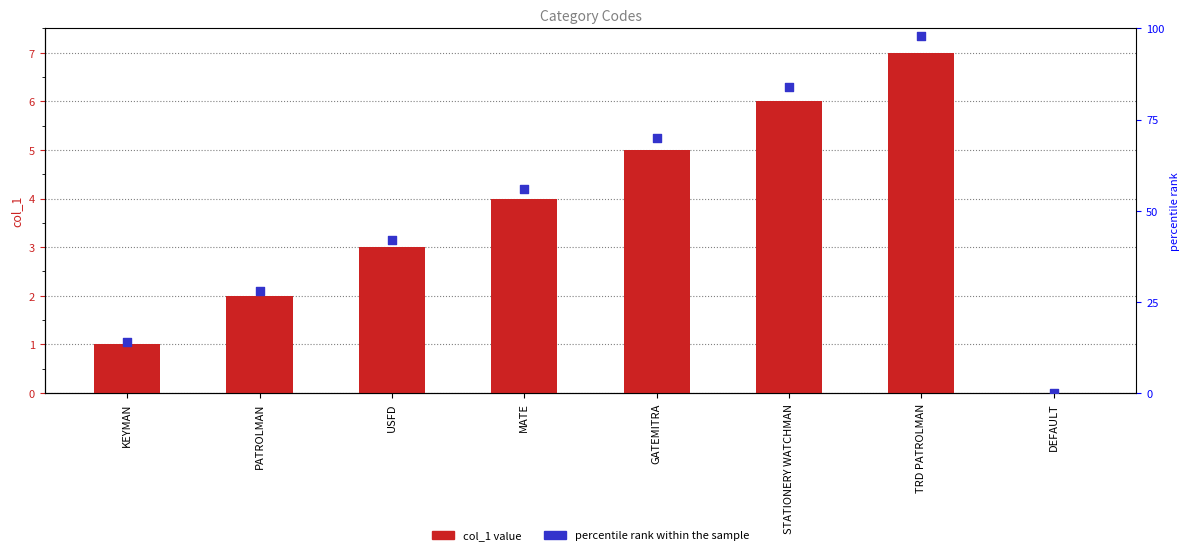

At which category is the sum across all series the highest?

TRD PATROLMAN